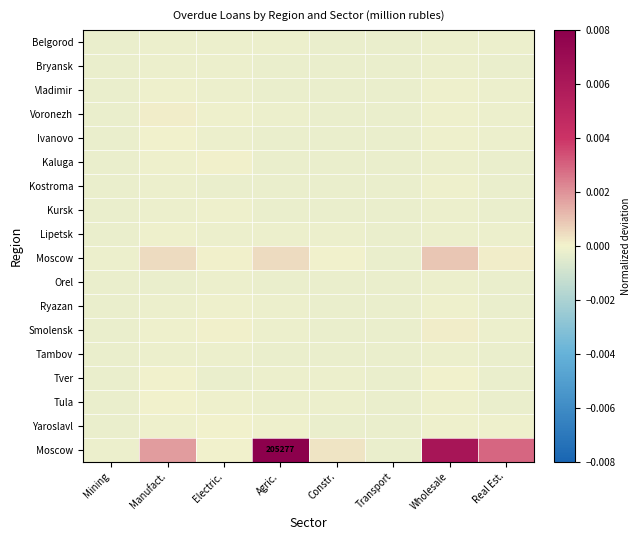

How many data points does each series have?

8